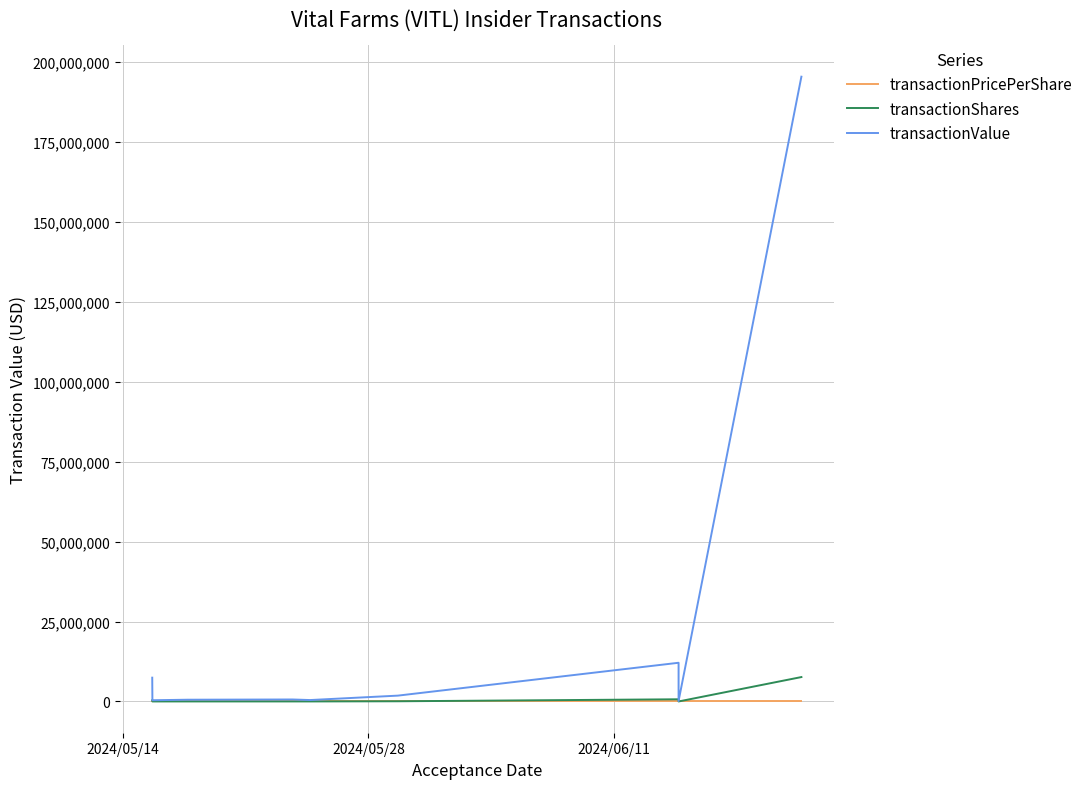

List the series in order of their peak value, lowest first.

transactionPricePerShare, transactionShares, transactionValue